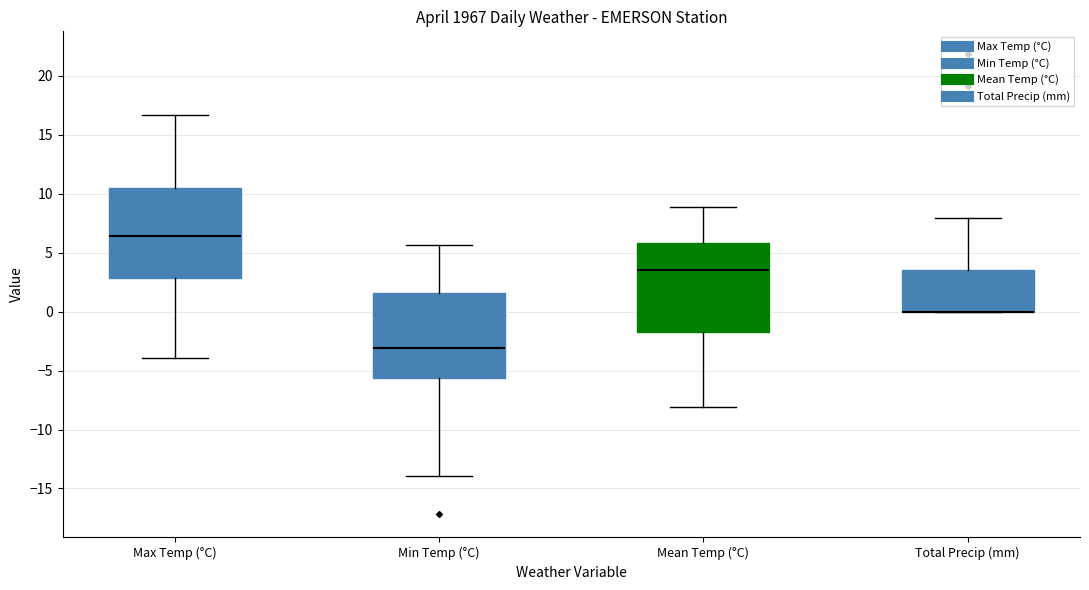

Reading left to right, read every box against the y-axis: the position of its median line, the range the box covers, and the ends of its whiskers. The values are not printed on the chart, so give them approximately, as read against the axis.

Max Temp (°C): median 6.5, box 3.0 to 10.5, whiskers -4.0 to 16.5
Min Temp (°C): median -3.0, box -5.5 to 1.5, whiskers -14.0 to 5.5
Mean Temp (°C): median 3.5, box -1.5 to 6.0, whiskers -8.0 to 9.0
Total Precip (mm): median 0.0 (drawn on the box's lower edge), box 0.0 to 3.5, whiskers 0.0 to 8.0